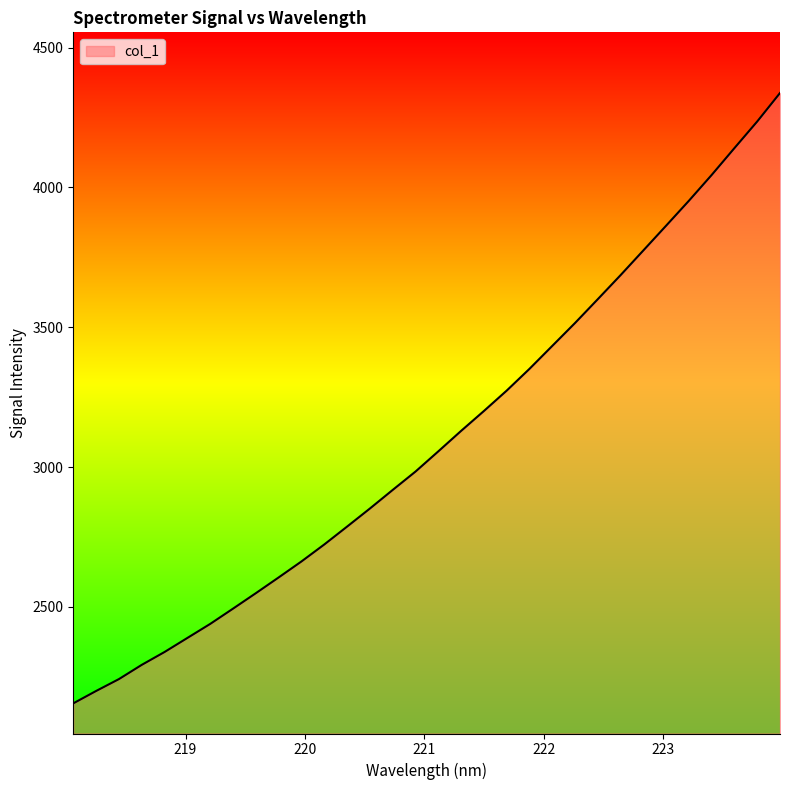

True or false: the data has more than 1 interior local peaks.

False